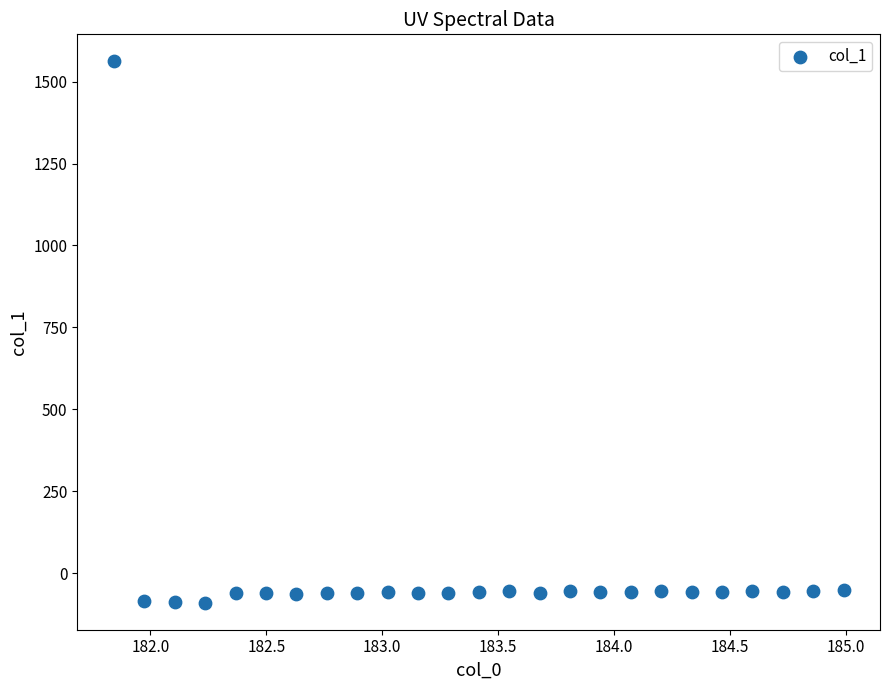

What is the range of X values (max minus min)?

3.1